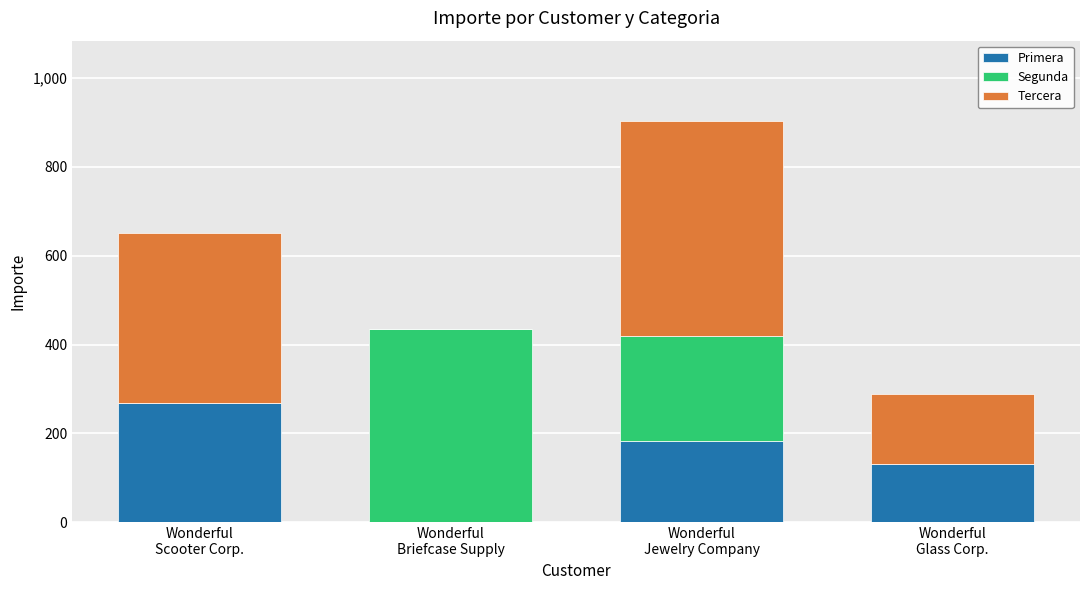

At which category is the sum across all series the highest?

Wonderful
Jewelry Company